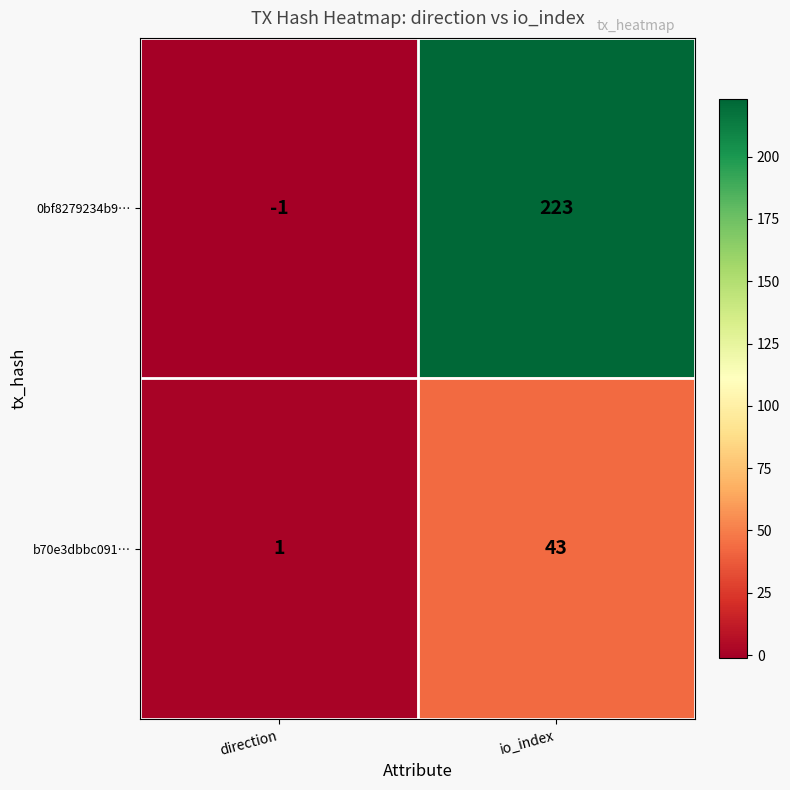

What is the sum of all 0bf8279234b9… values?

222